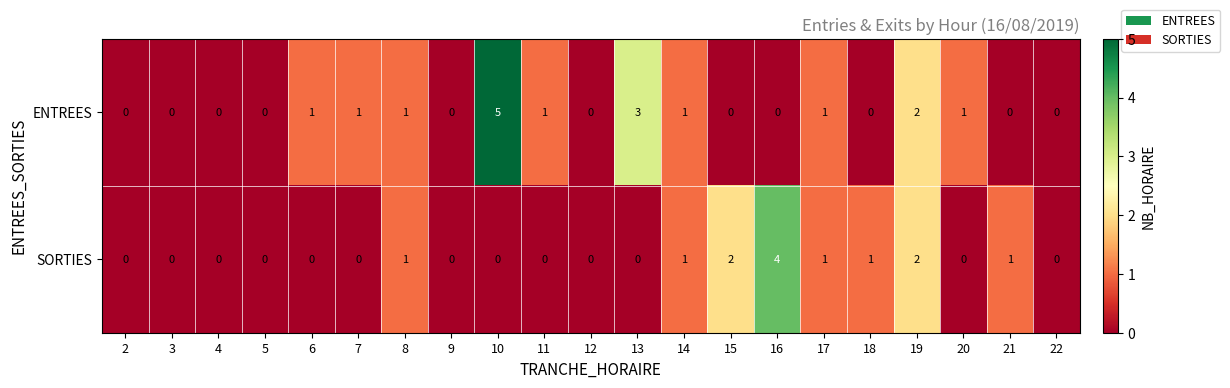

At which category does the chart reach its peak across all series?

10